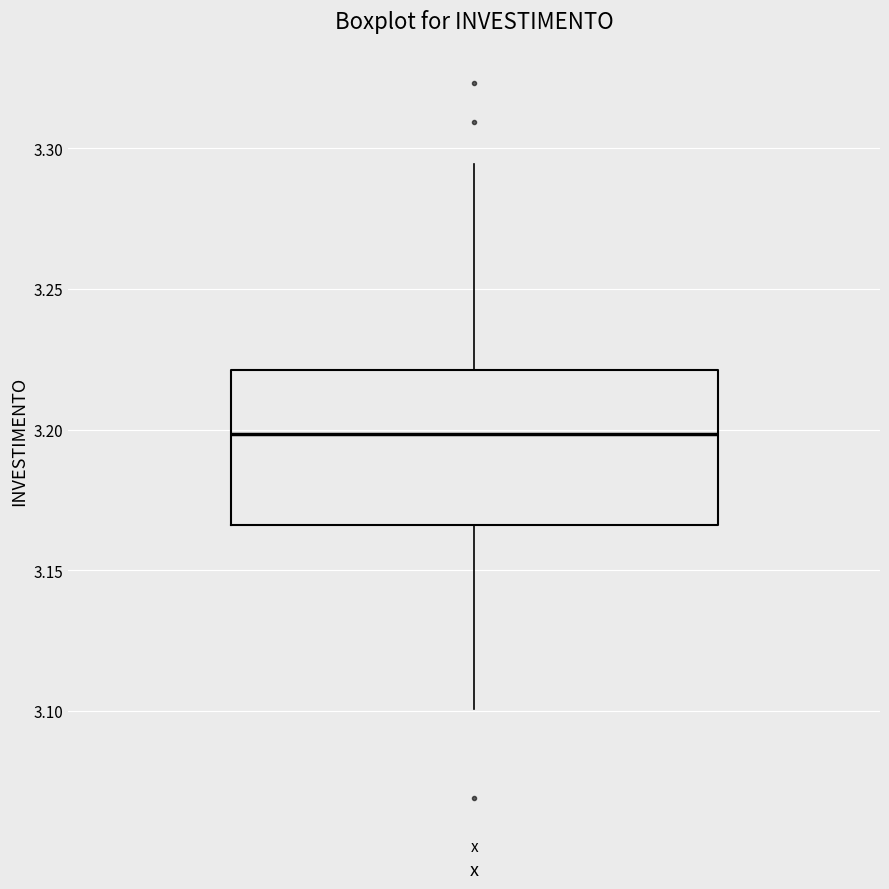

Where is the upper edge of the box for x on the y-axis? The values are not printed on the chart, so give them approximately, as read against the axis.

3.220